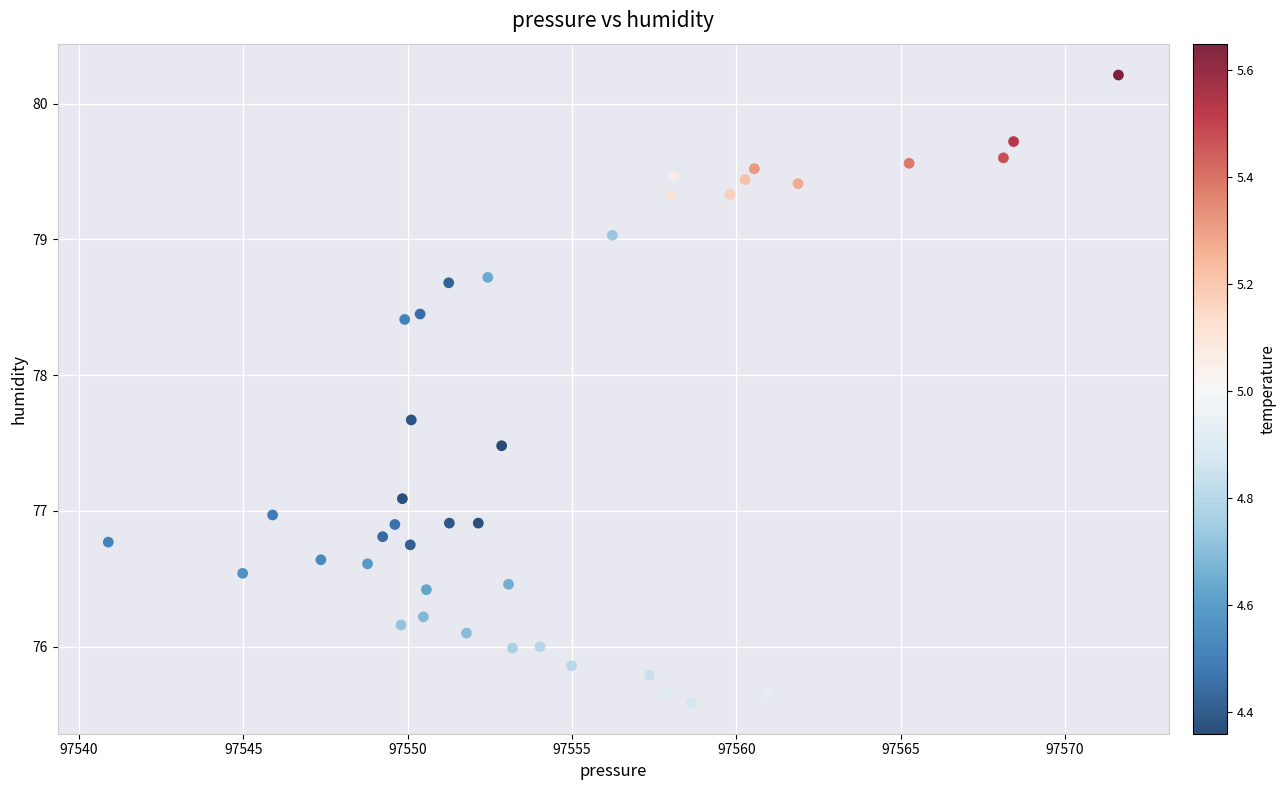

What is the range of X values (max minus min)?

30.7